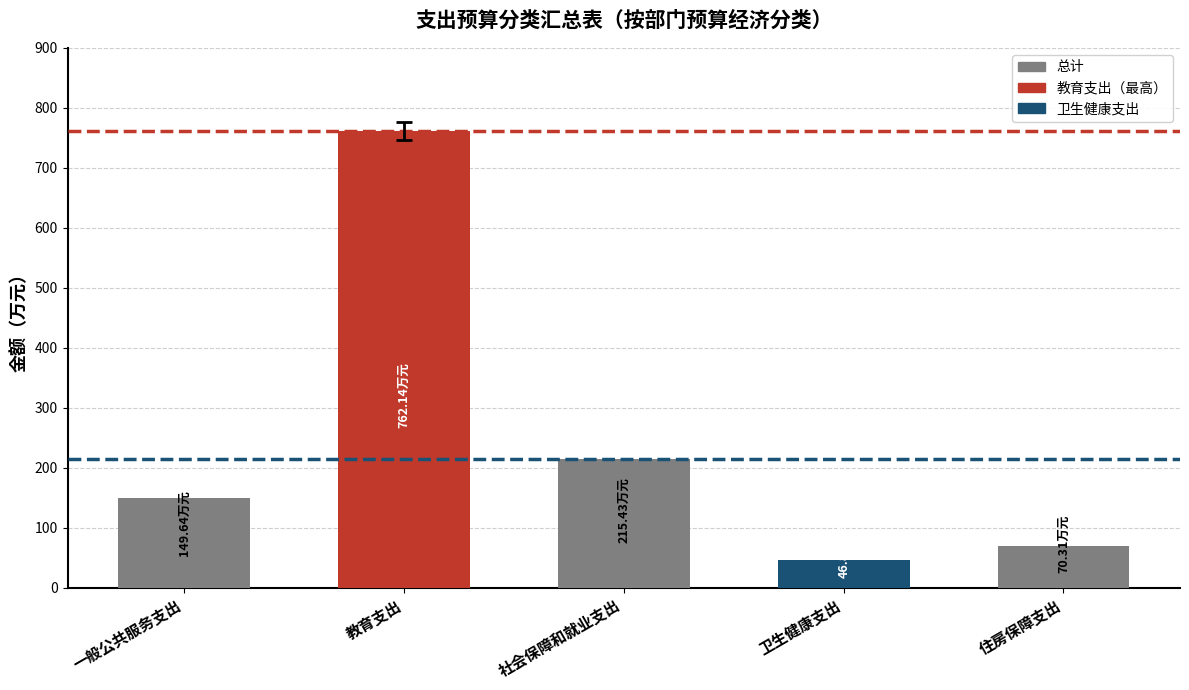

What is the maximum value shown in the chart?

762.1